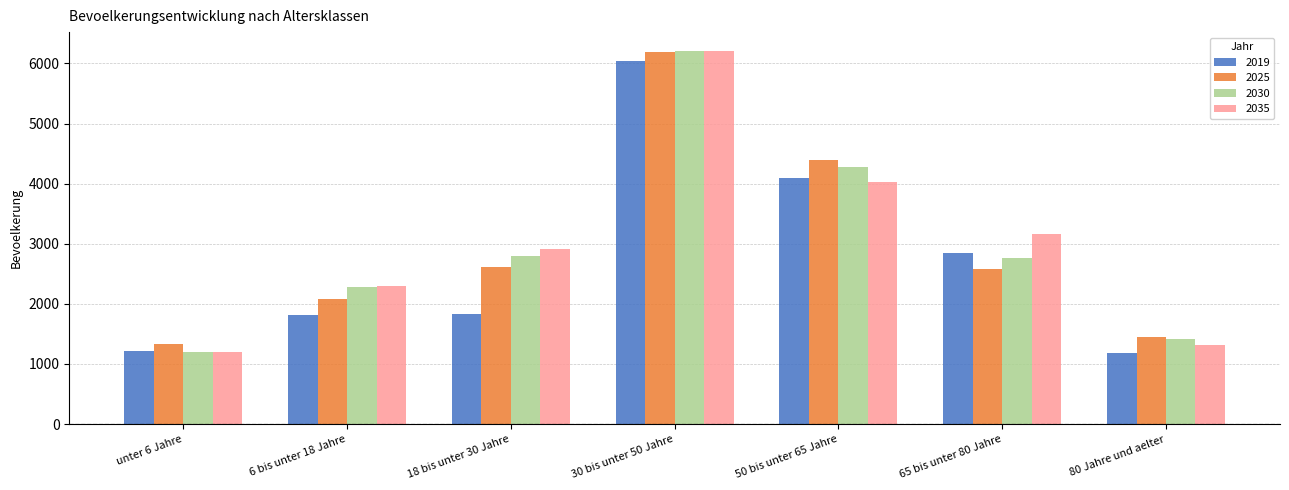

Which category has the highest value in the 2025 series?

30 bis unter 50 Jahre